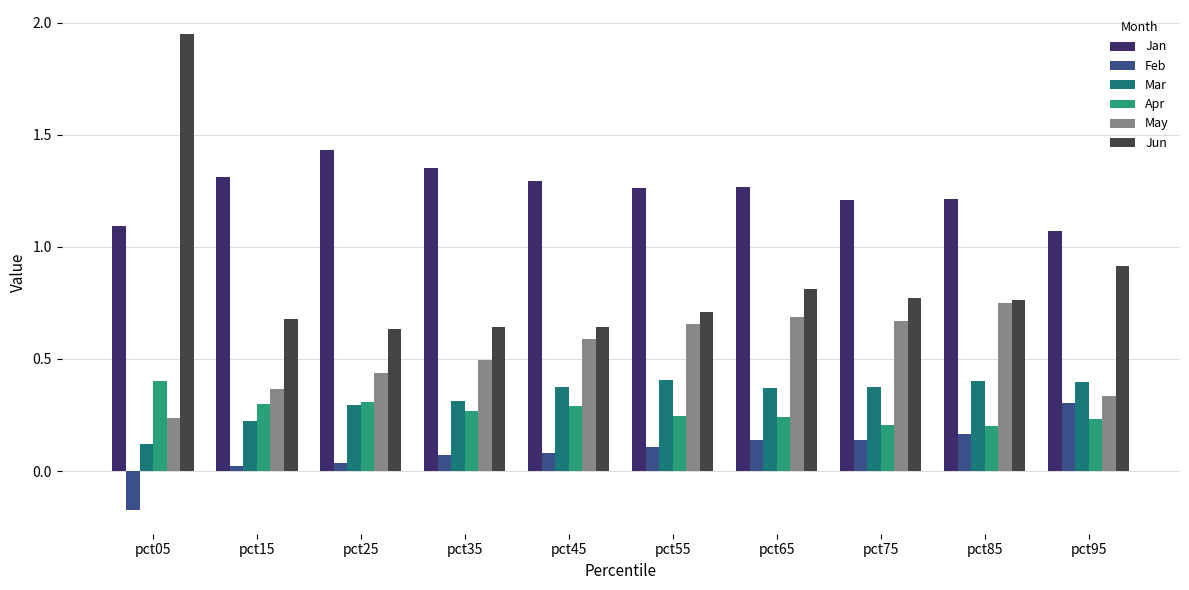

What is the sum of all Mar values?

3.3